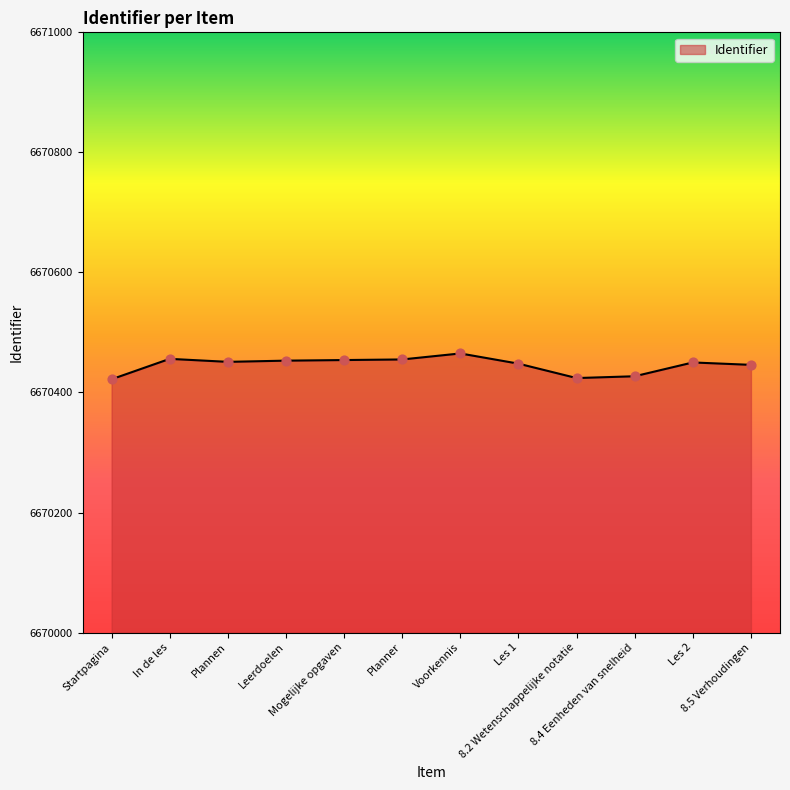

What is the smallest value displayed?

6670422